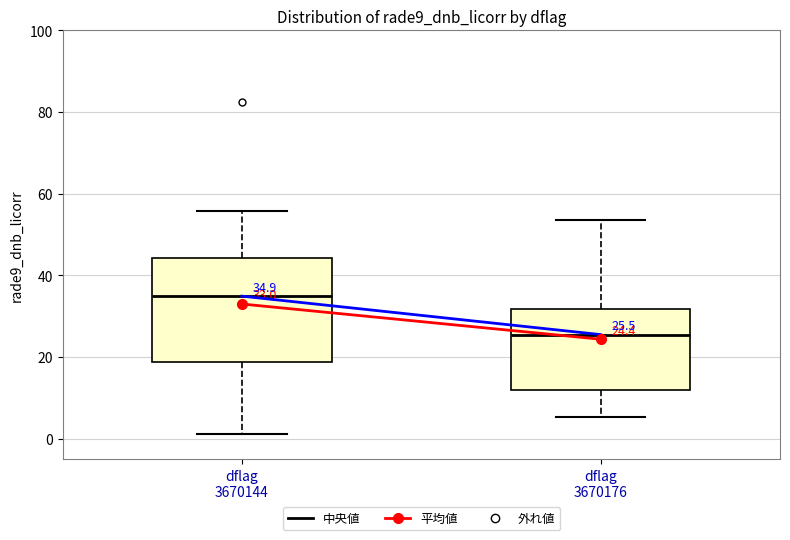

Which box has the highest median line?

dflag 3670144